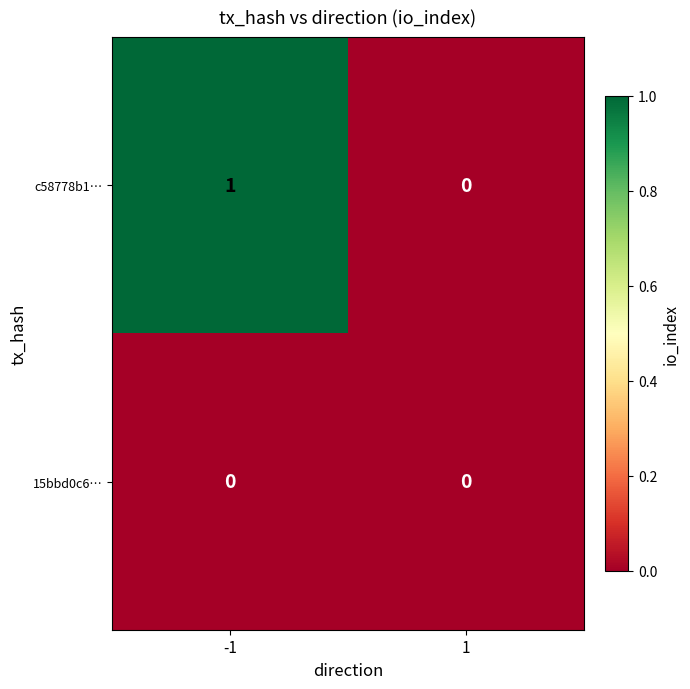

Which series has the widest spread of values?

c58778b1…